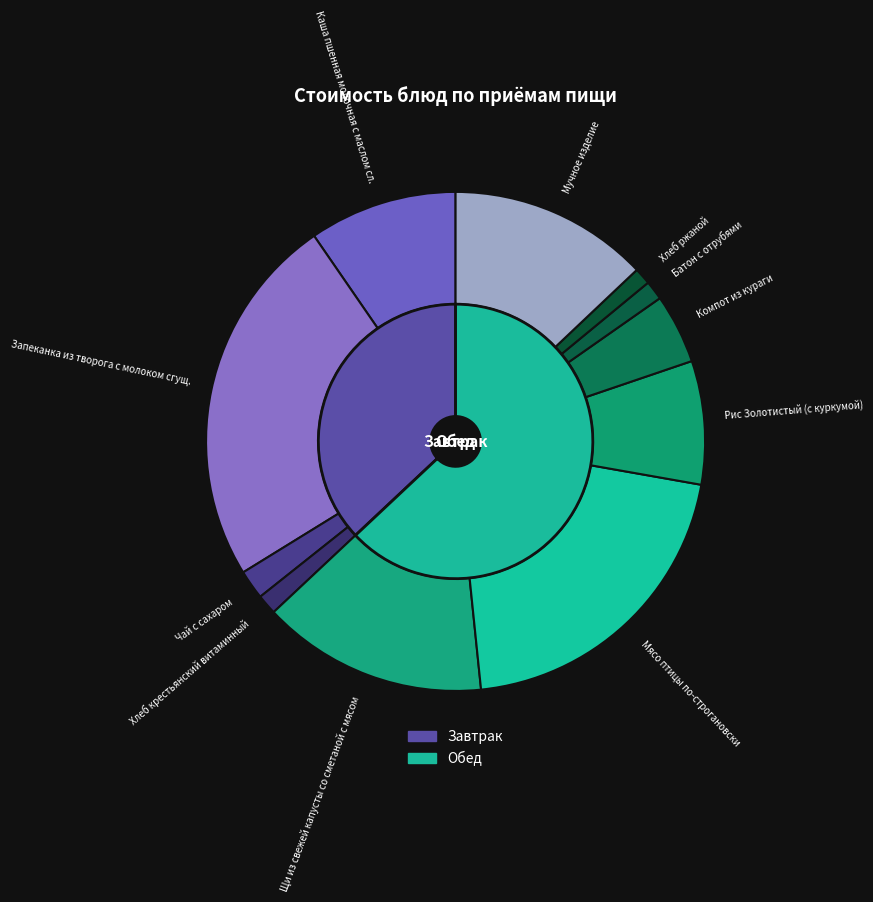

Count the number of slices in the pie.

11